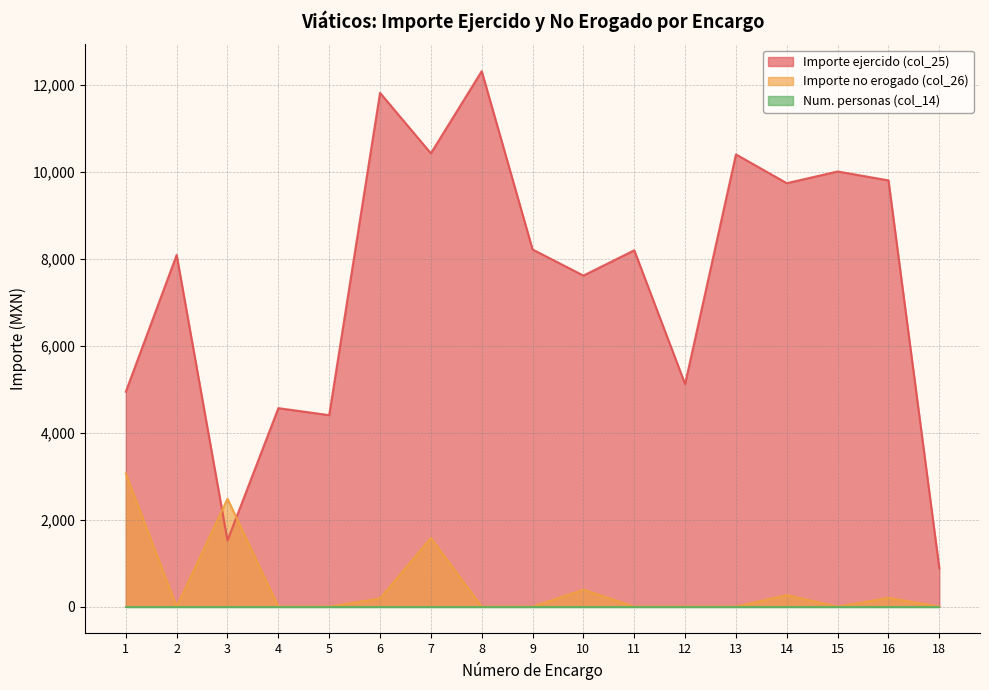

What is the difference between the second highest and minimum values in the Importe ejercido (col_25) series?

10930.2